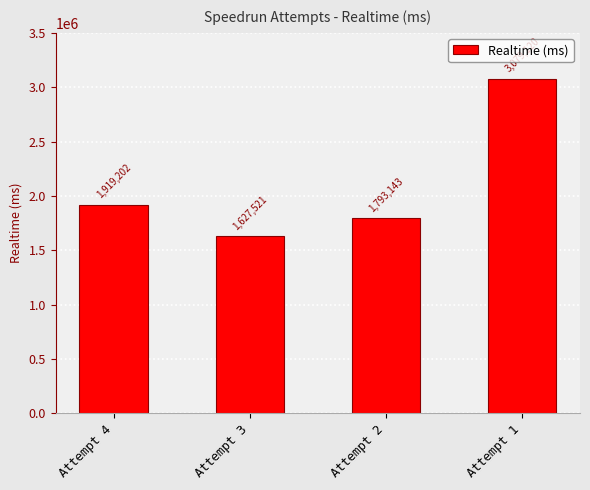

What is the ratio of the value at Attempt 3 to the value at Attempt 2?

0.9